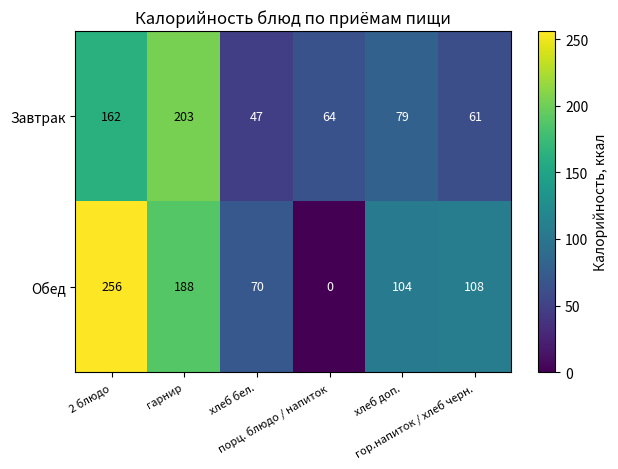

At which category is the sum across all series the highest?

2 блюдо